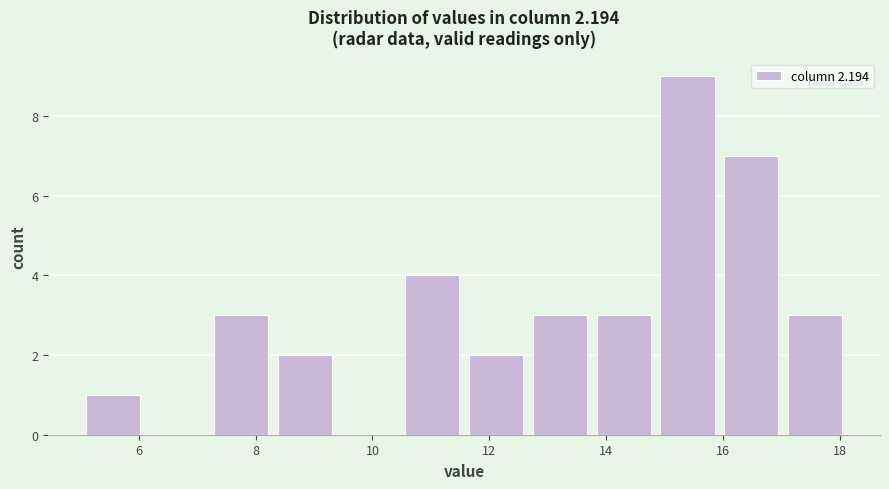

Which range on the x-axis has the tallest bar?

15.0 to 16.0